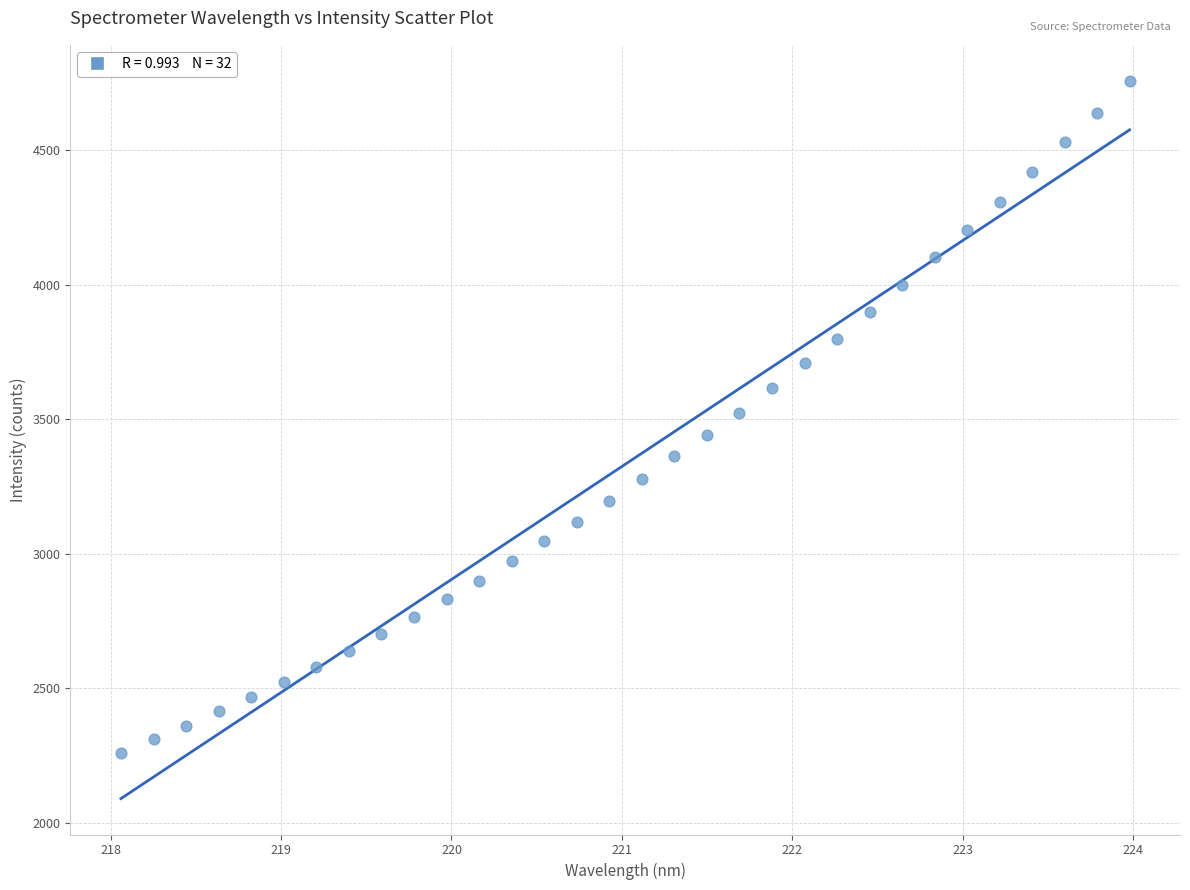

What is the range of X values (max minus min)?

5.9